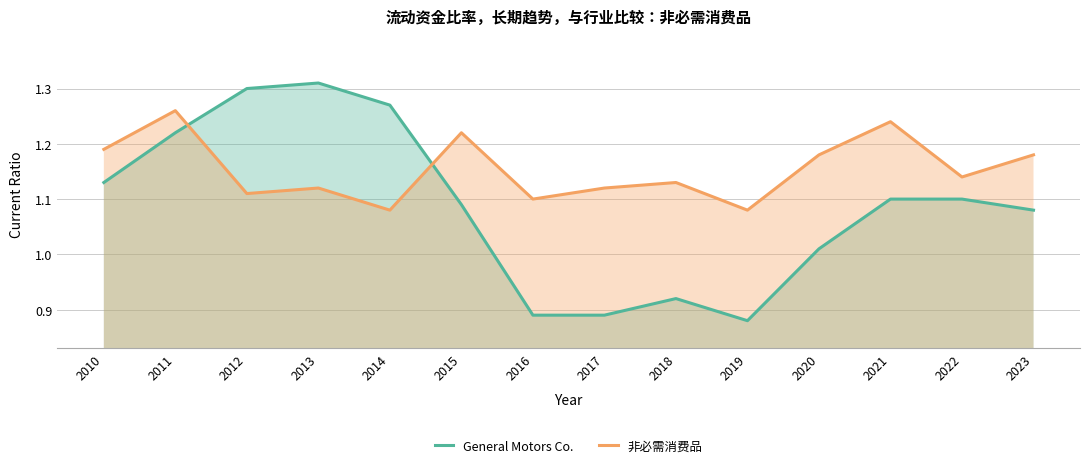

How many intersections are there between General Motors Co. and 非必需消费品?

2